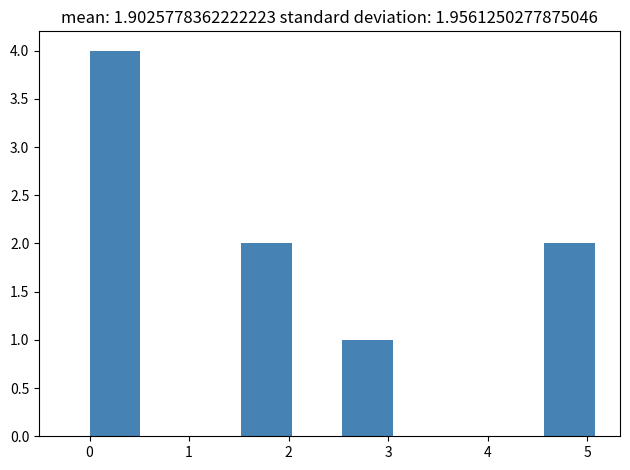

Over which range of the x-axis is the bar tallest?

0.0 to 0.5